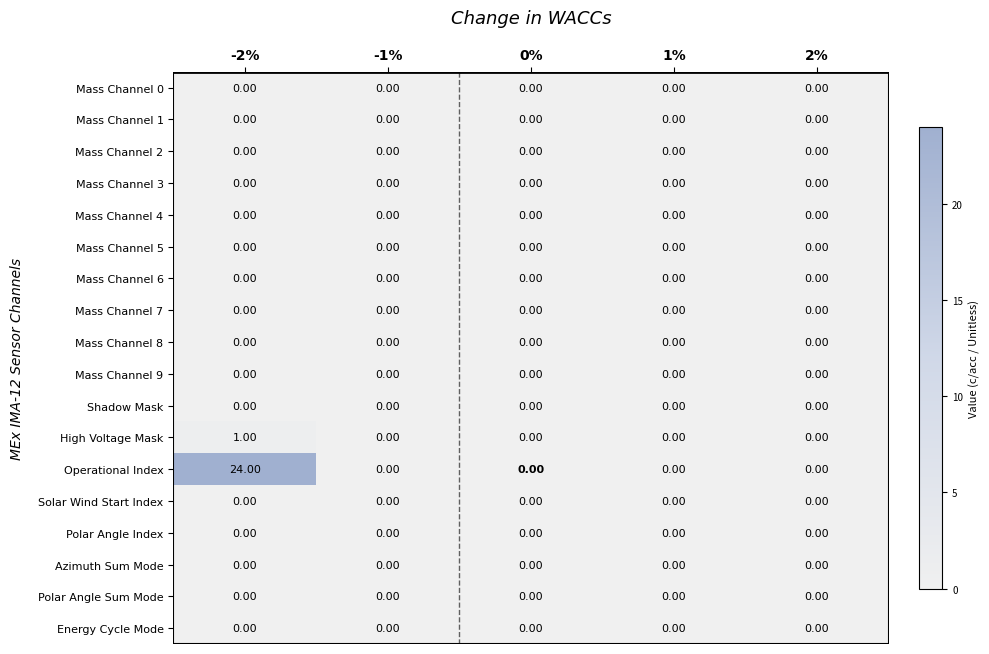

Which series has the largest total across all categories?

Operational Index